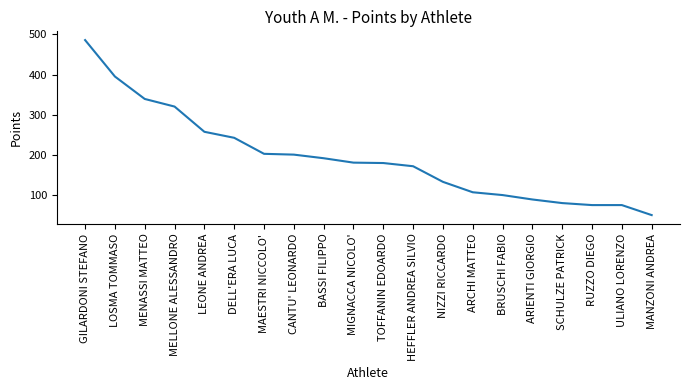

Is it true that the value at SCHULZE PATRICK is 44?

False